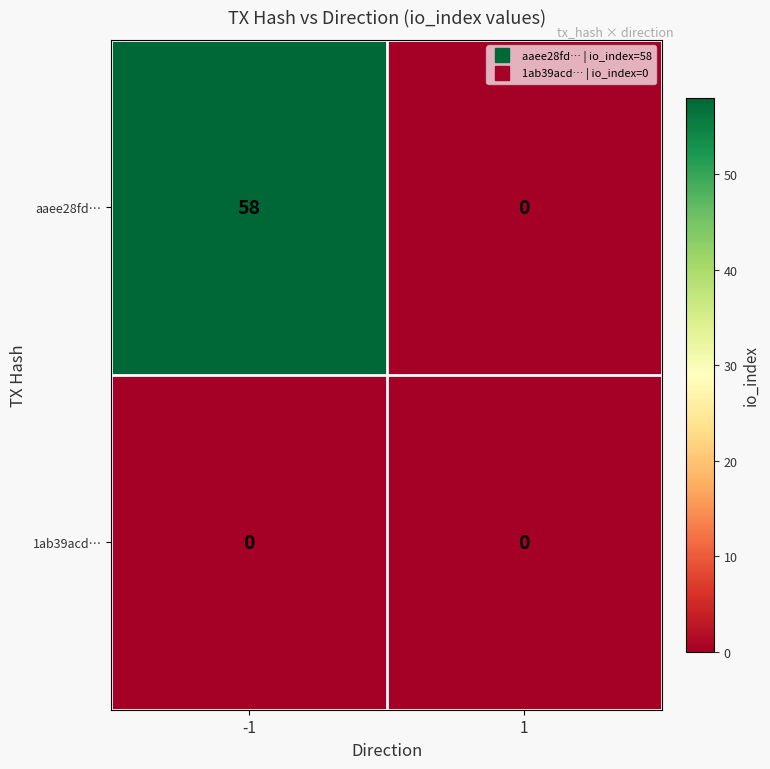

What is the difference between the highest and lowest values at -1?

58